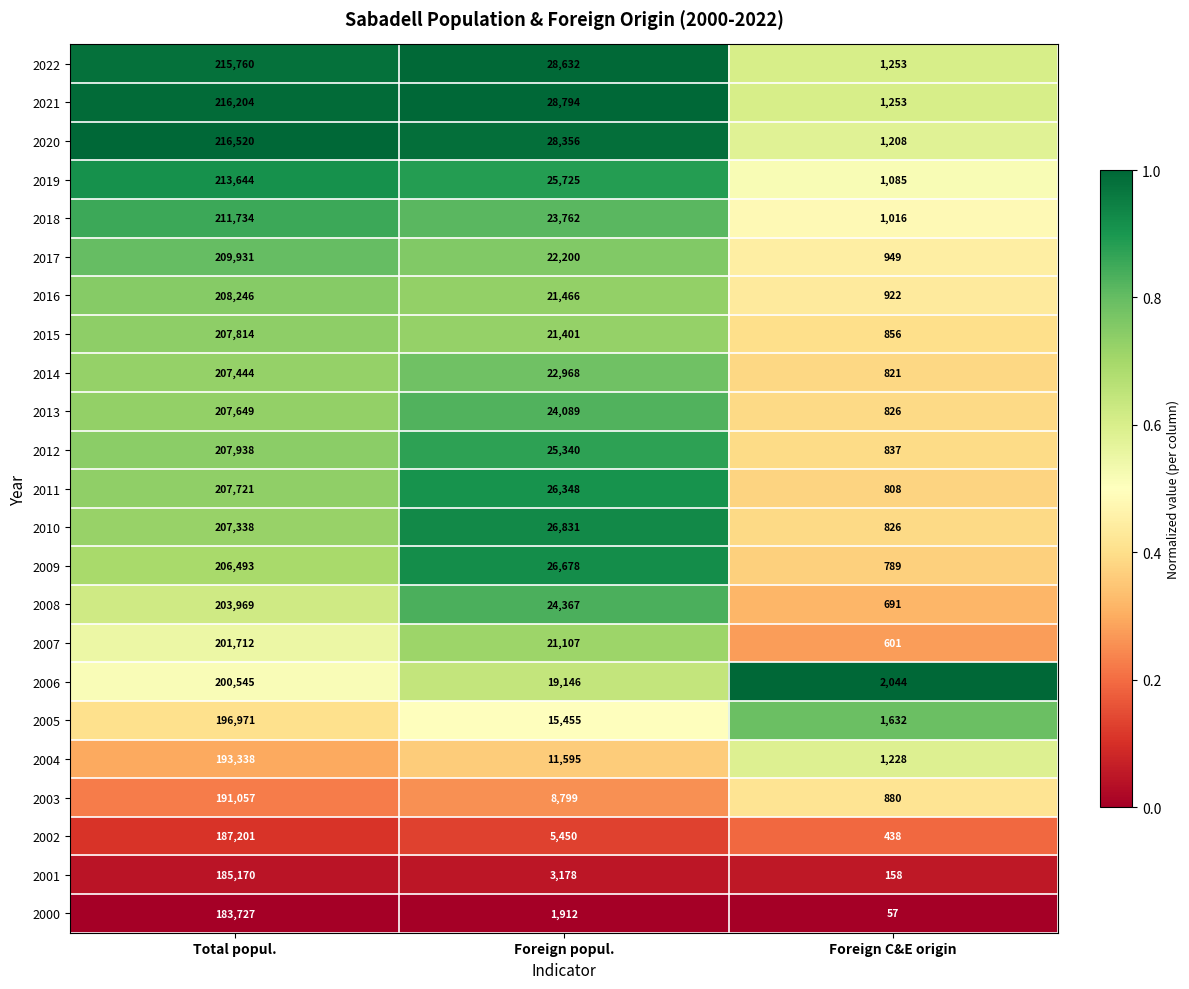

What is the average value of the 2005 series?

71353